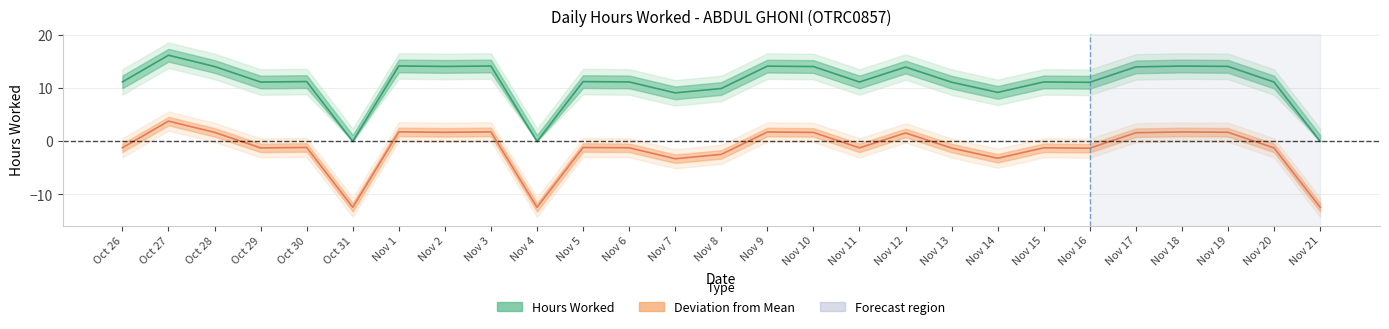

What are all the series names shown in the legend?

Hours Worked, Deviation from Mean